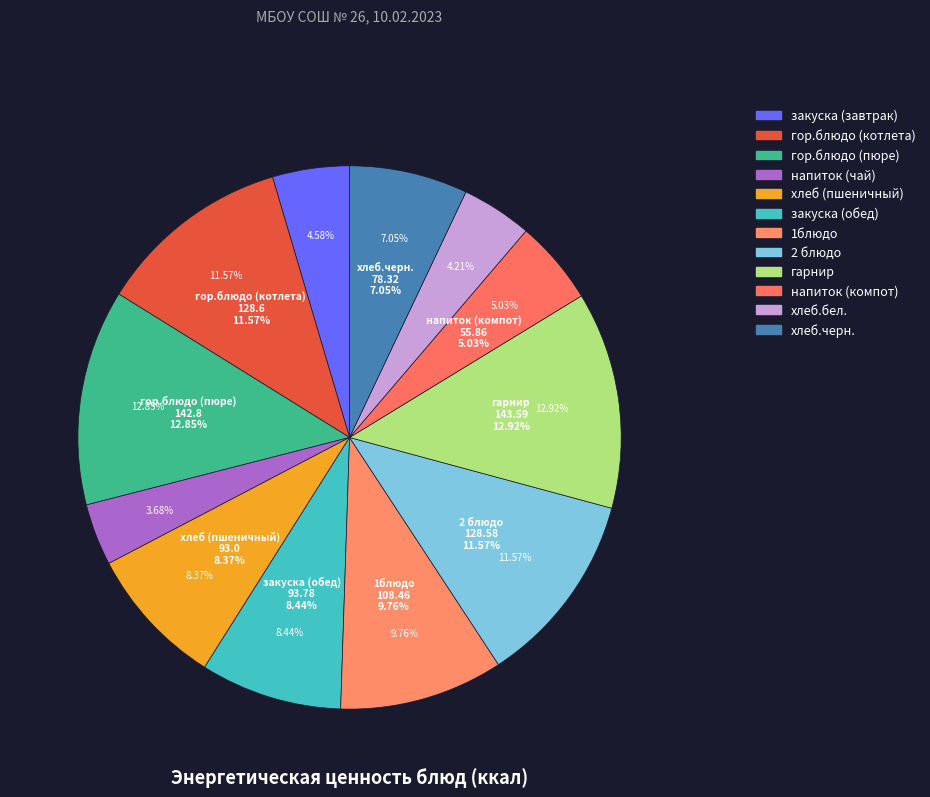

What percentage is the Обед (Итого) slice, to the nearest percent?

60%